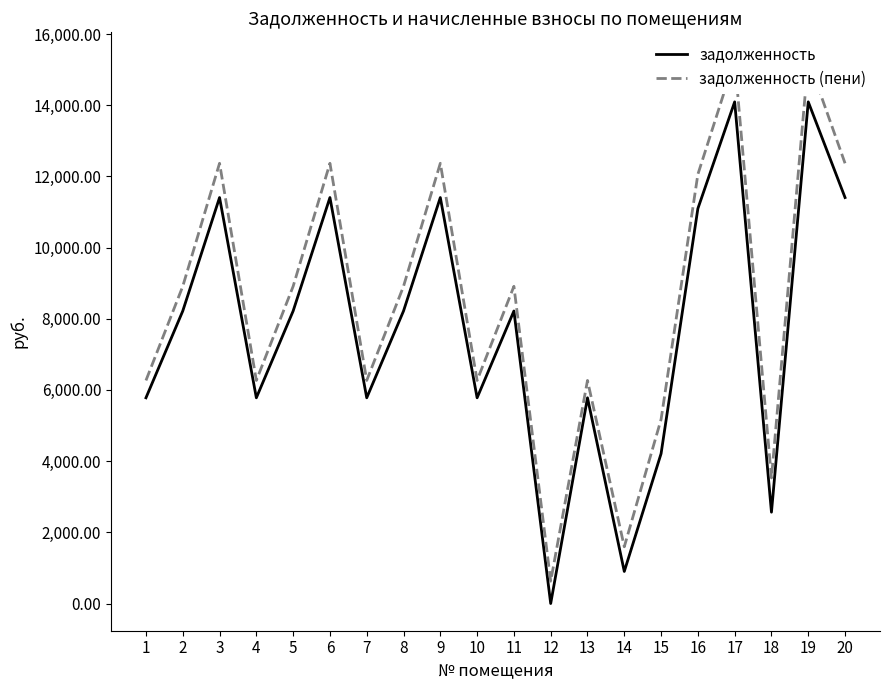

True or false: задолженность (пени) has a value of 3528.4 at 18.

True